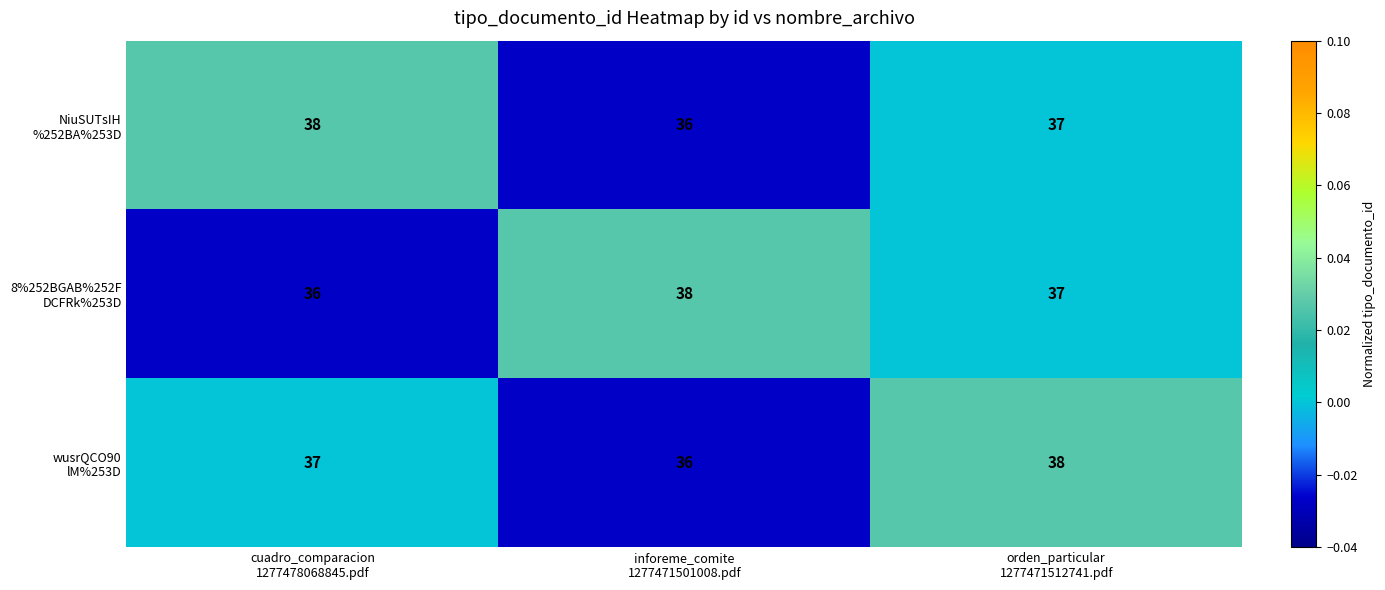

What is the maximum value shown in the chart?

38